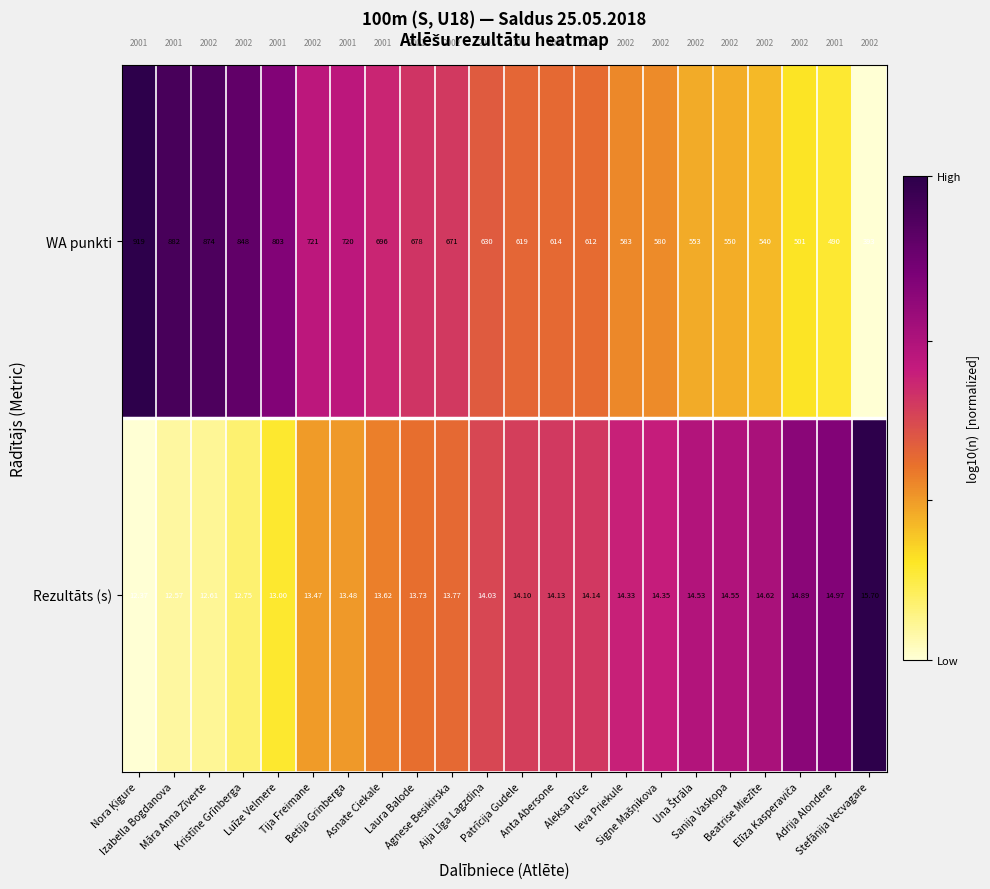

Which series has the largest total across all categories?

WA punkti